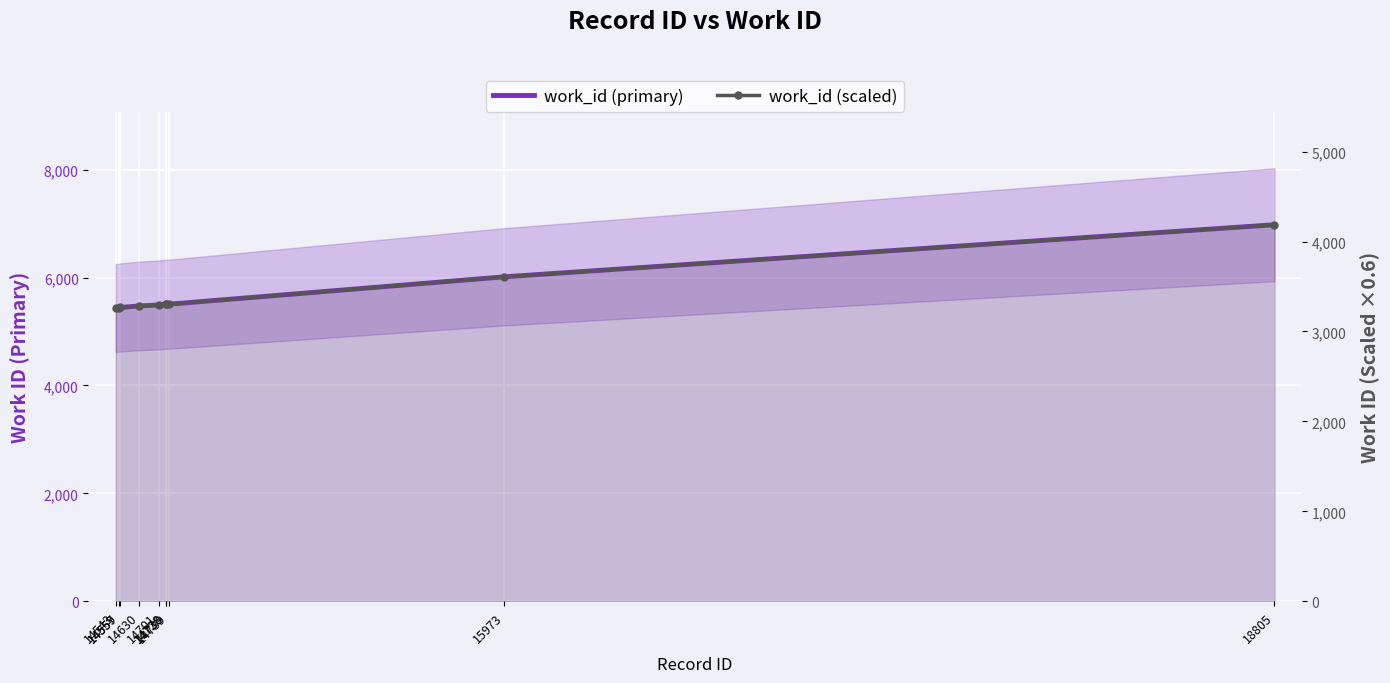

Which category has the lowest value across all series?

14543